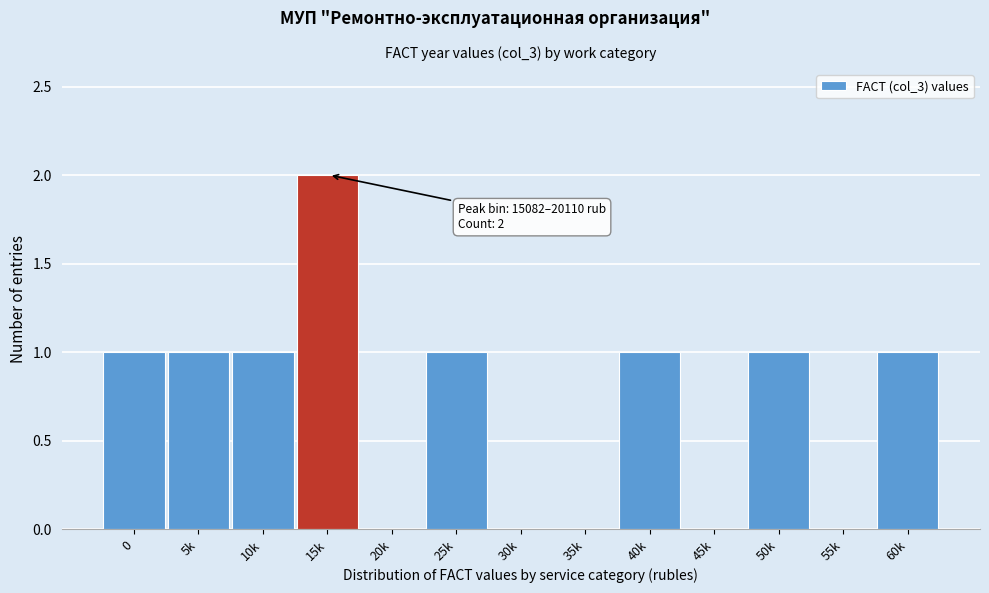

Reading left to right, what are all the values shown in this chart?

0=1	5k=1	10k=1	15k=2	20k=0	25k=1	30k=0	35k=0	40k=1	45k=0	50k=1	55k=0	60k=1